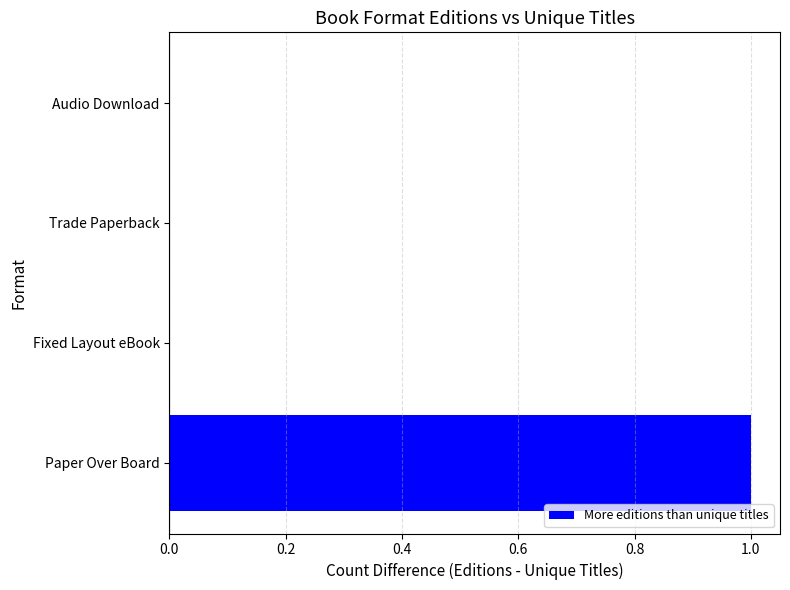

How many data points are above 0?

1